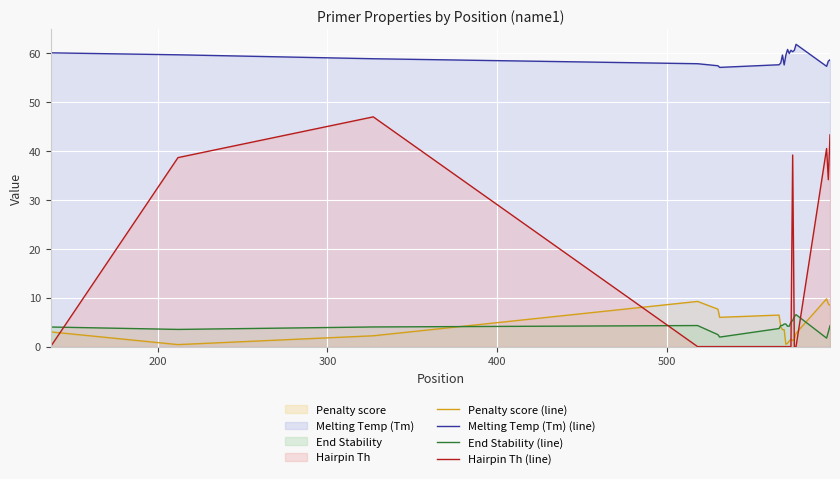

True or false: Melting Temp (Tm) (line) and End Stability (line) intersect in this chart.

False